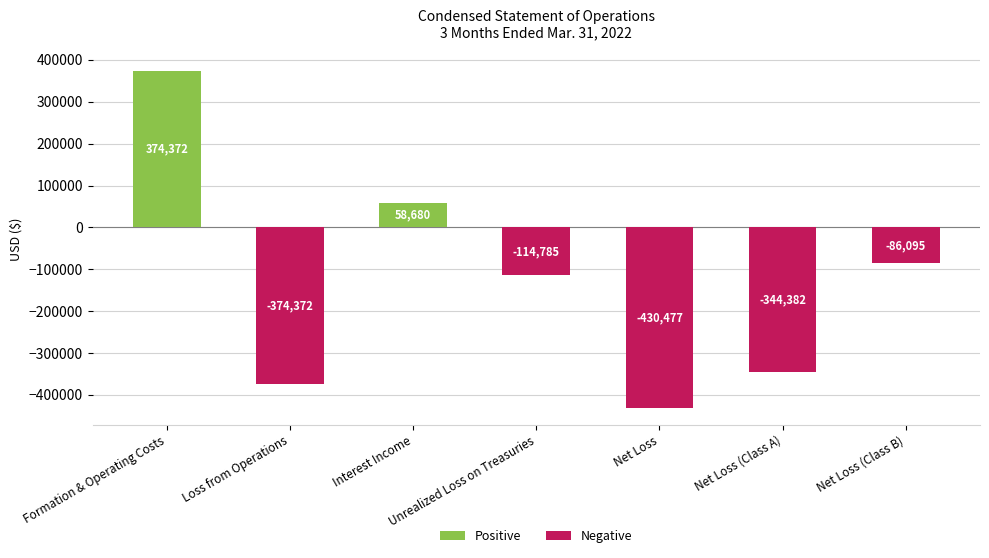

True or false: the data shows 495254 at Formation & Operating Costs.

False